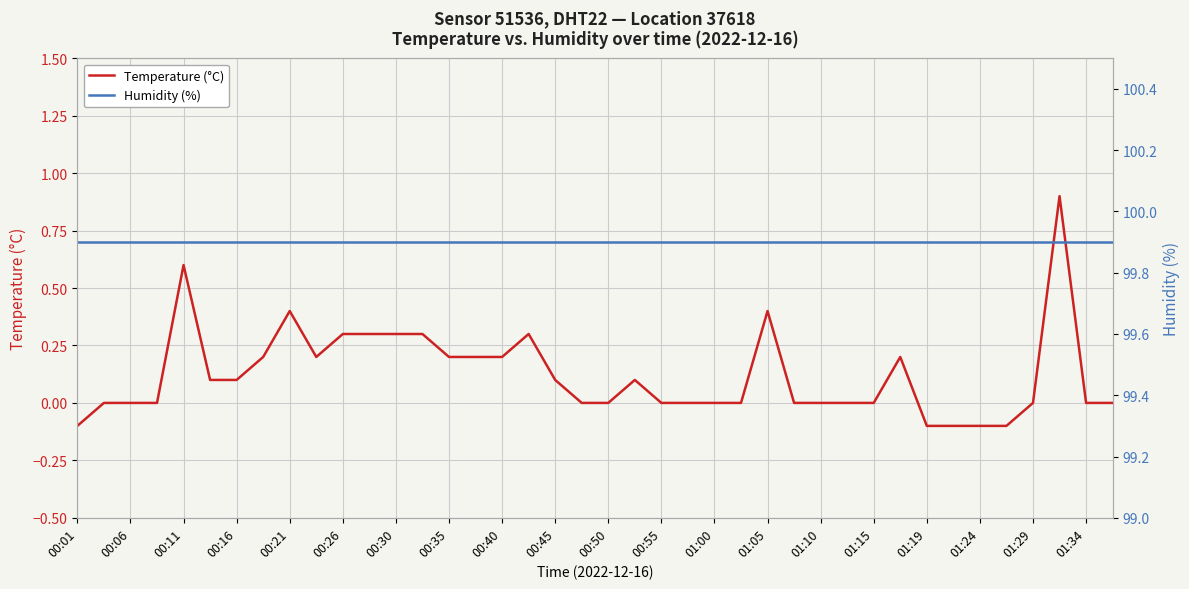

True or false: Temperature (°C) has more than 0 interior local peaks.

True